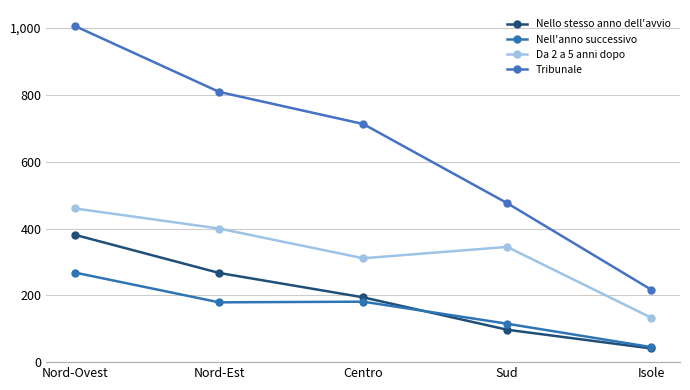

At which label does Nello stesso anno dell'avvio first exceed 194?

Nord-Ovest